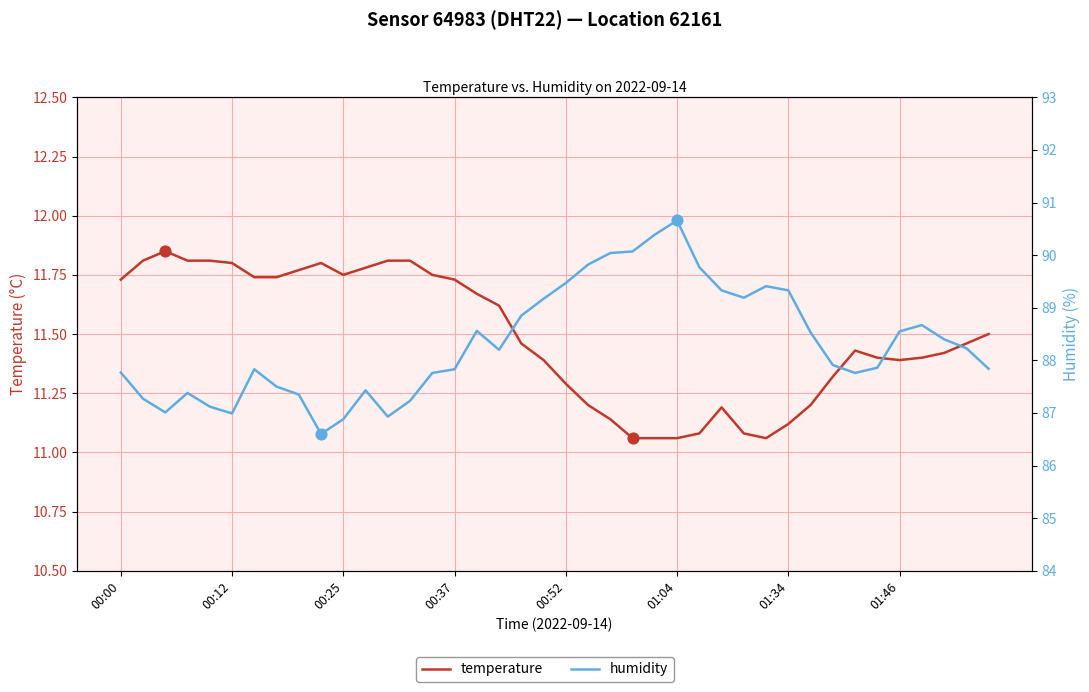

What are all the series names shown in the legend?

temperature, humidity